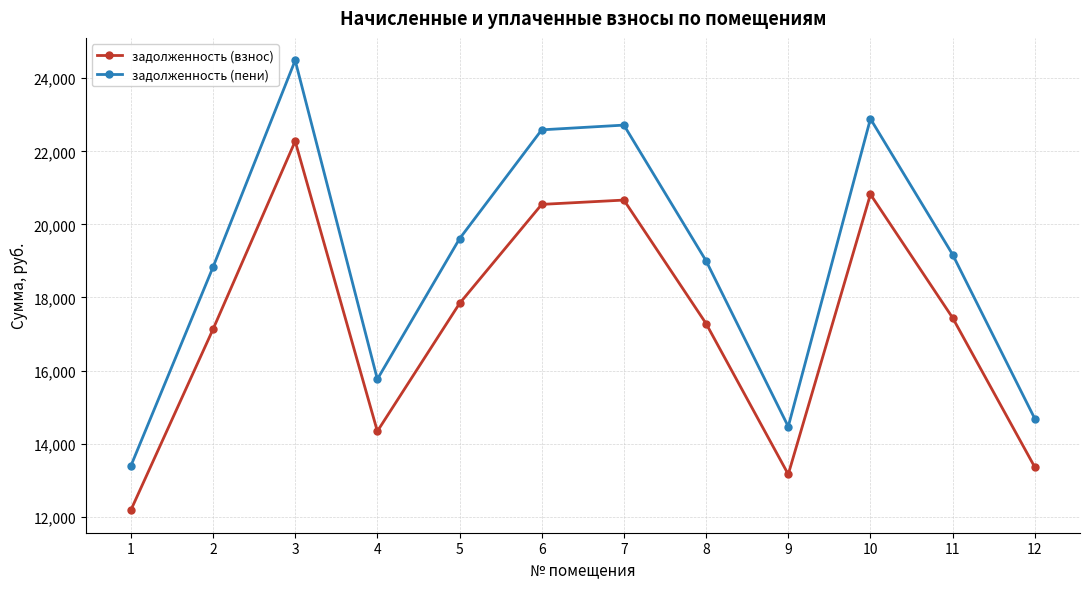

Is it true that задолженность (взнос) equals 17286.7 at 8?

True